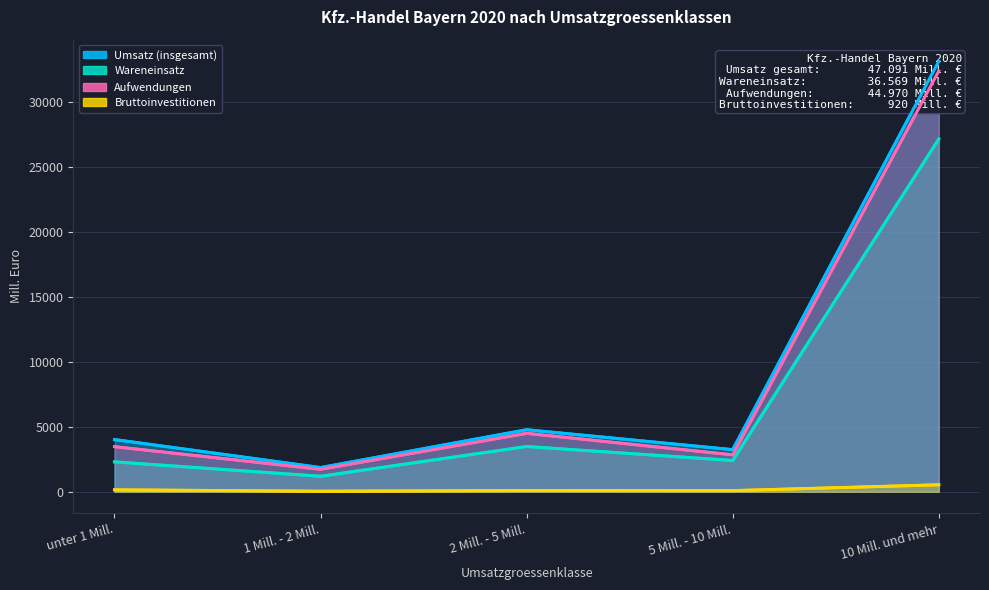

The Wareneinsatz series shows 40779 at 10 Mill. und mehr. True or false?

False